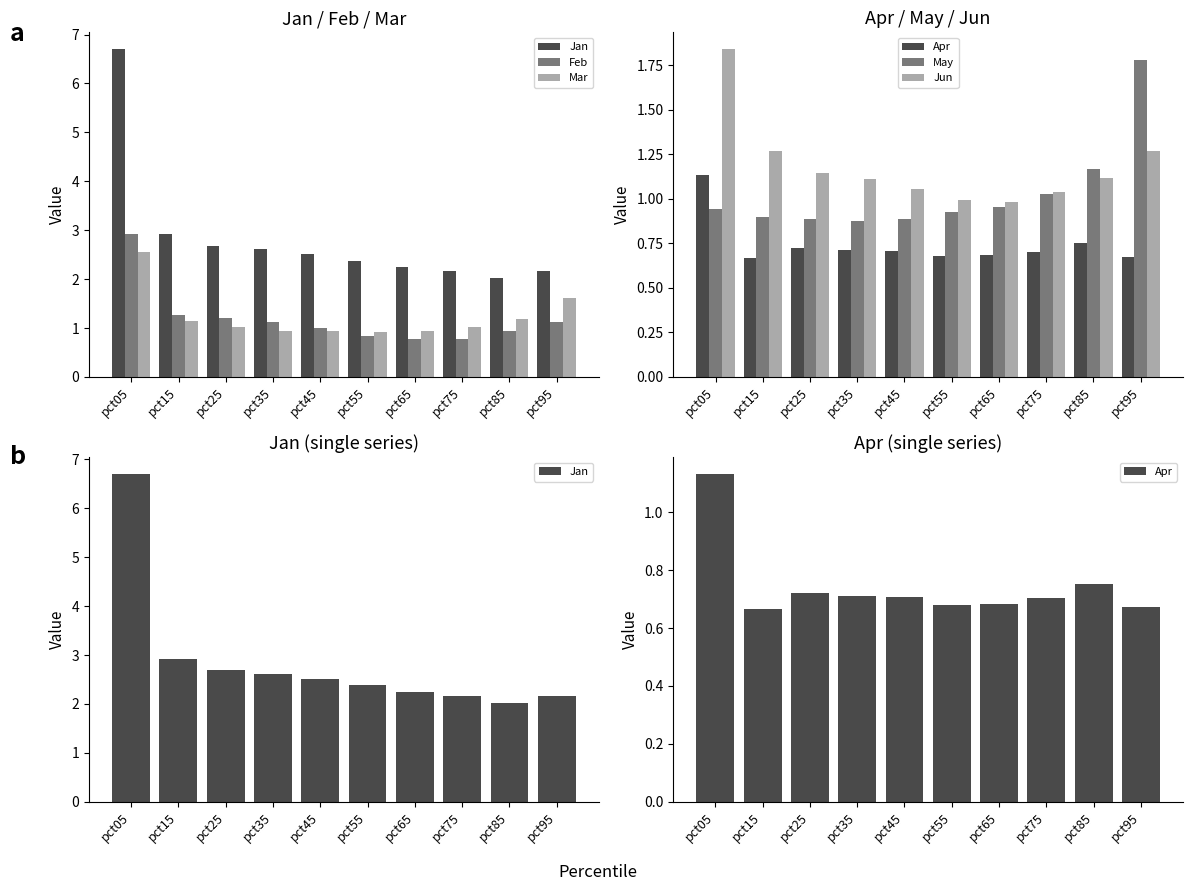

The value of Feb at pct45 is 1.6. True or false?

False